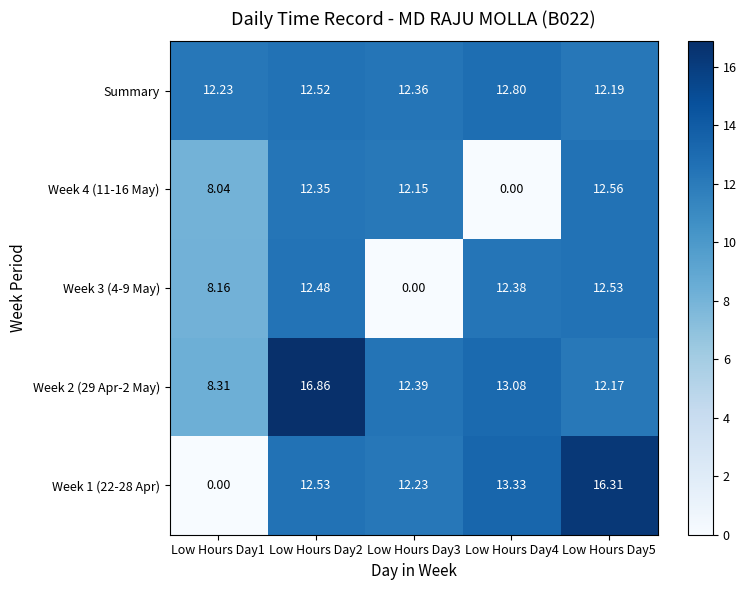

Rank the series by their maximum value, from highest to lowest.

Week 2 (29 Apr-2 May), Week 1 (22-28 Apr), Summary, Week 4 (11-16 May), Week 3 (4-9 May)